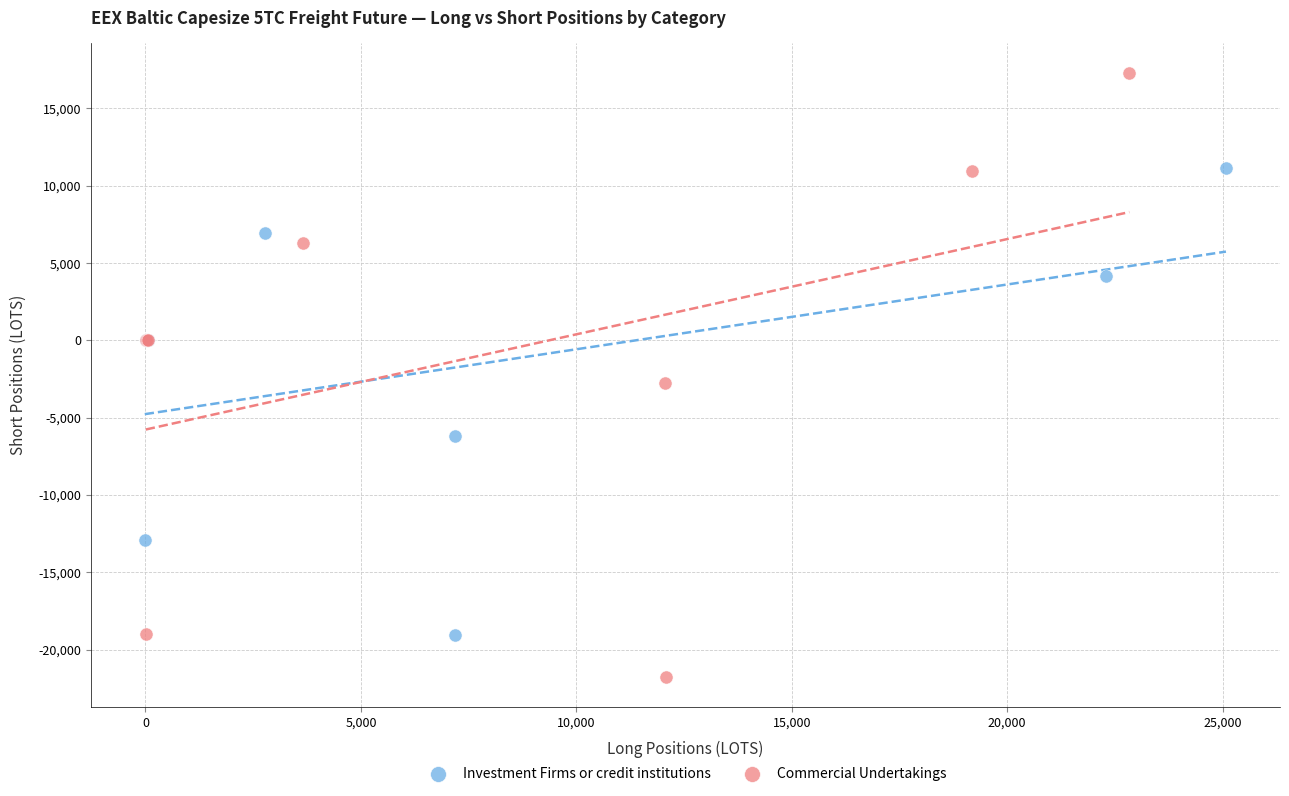

Which series reaches the minimum Y coordinate?

Commercial Undertakings